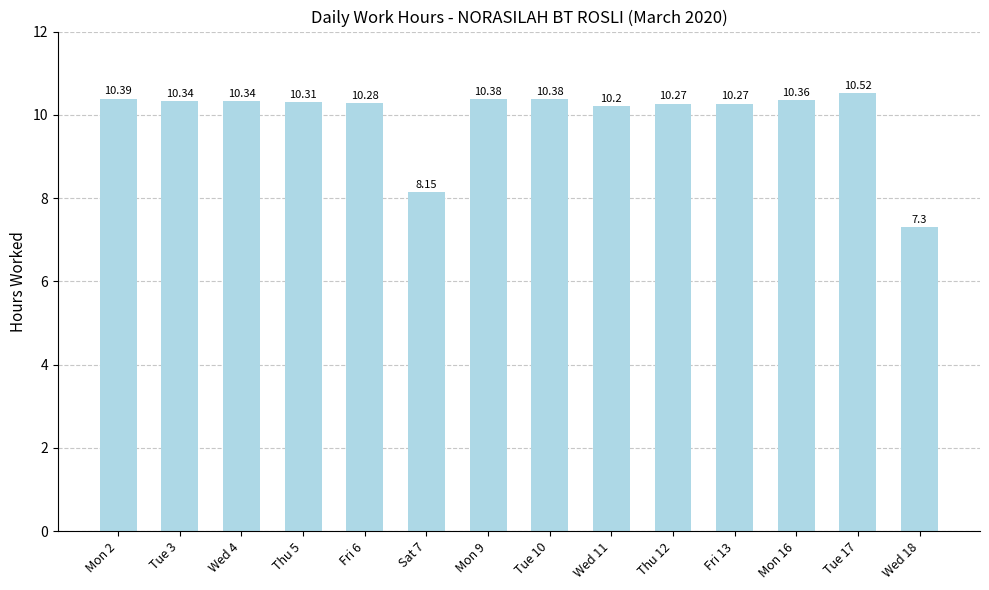

Which category has the lowest value across all series?

Wed 18